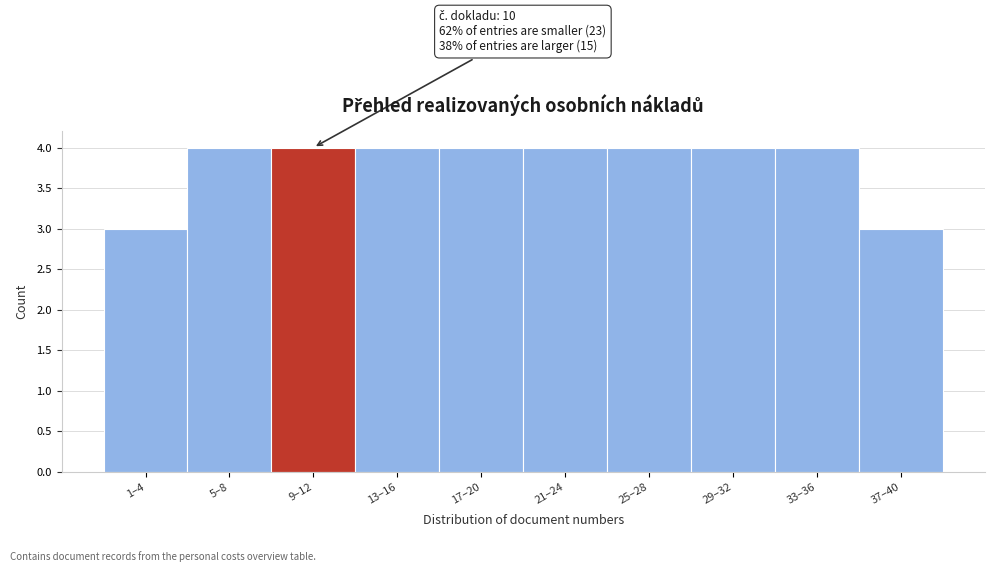

Reading left to right, extract all data points from this chart.

1–4=3	5–8=4	9–12=4	13–16=4	17–20=4	21–24=4	25–28=4	29–32=4	33–36=4	37–40=3